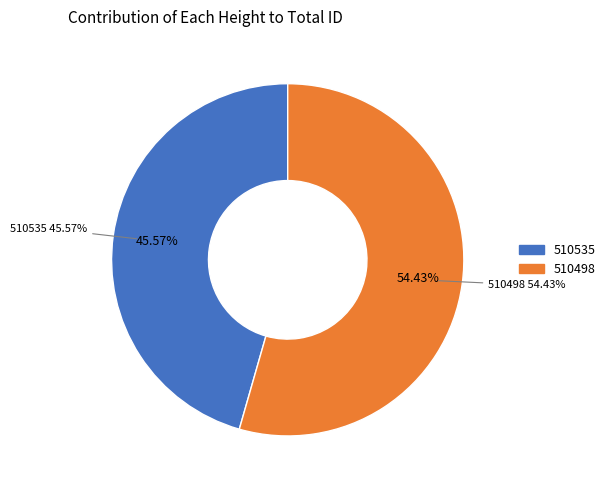

What is the largest slice in the pie chart?

510498